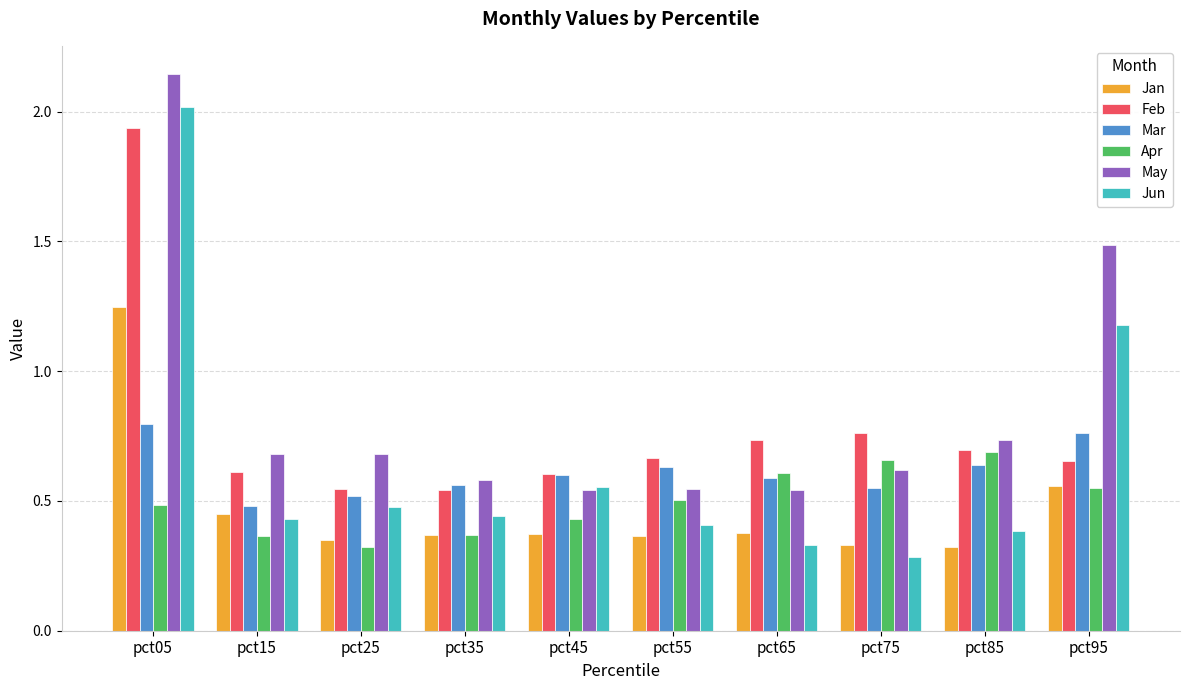

At which label does Jan reach its peak?

pct05